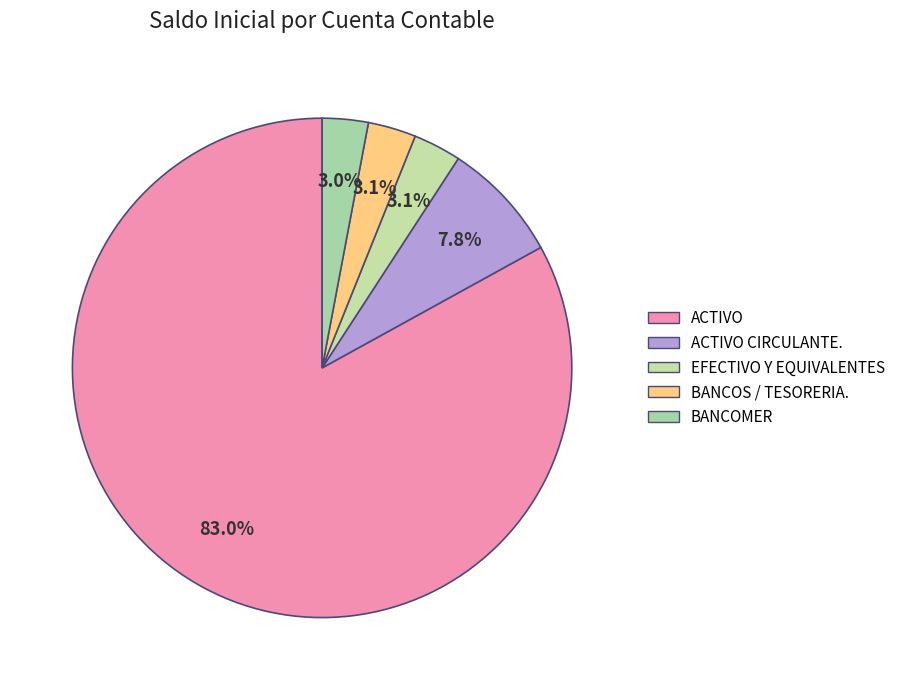

Is there any slice that represents more than half of the pie?

Yes